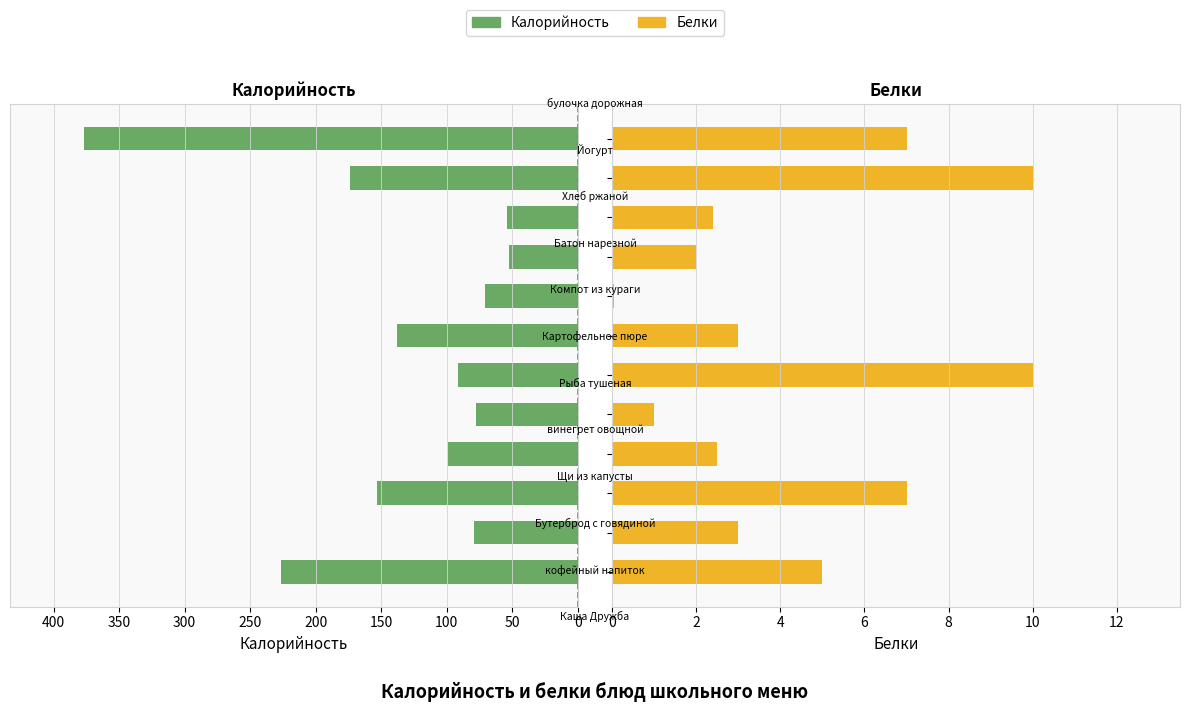

Reading left to right, transcribe all the data shown in this chart.

Калорийность: 226.2	79.0	153.0	99.2	78.0	91.5	138.0	71.0	52.4	54.0	174.0	376.7
Белки: 5.0	3.0	7.0	2.5	1.0	10.0	3.0	0.0	2.0	2.4	10.0	7.0